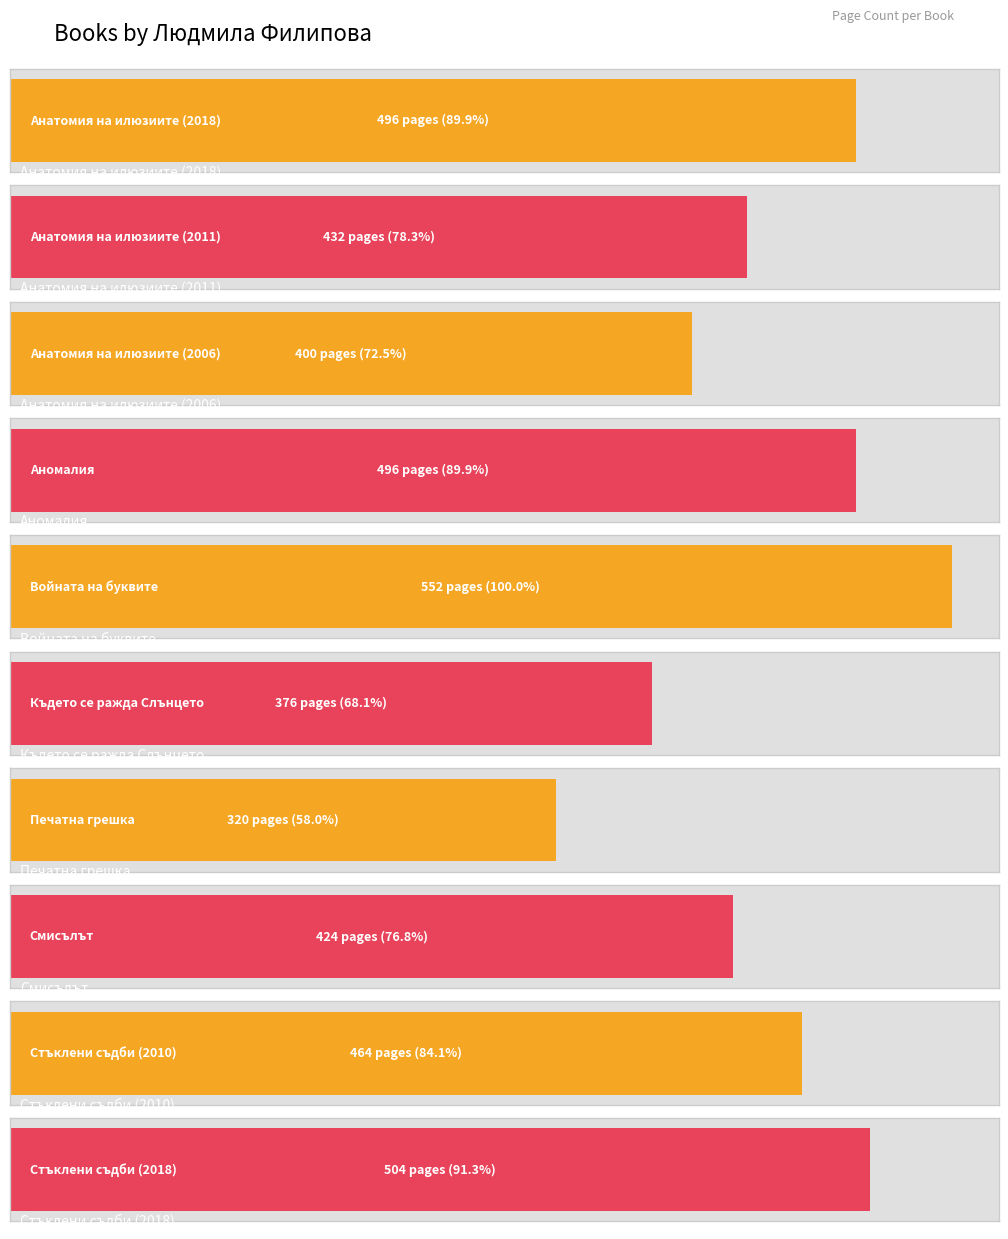

Reading left to right, transcribe all the data shown in this chart.

Анатомия на илюзиите (2018)=496	Анатомия на илюзиите (2011)=432	Анатомия на илюзиите (2006)=400	Аномалия=496	Войната на буквите=552	Където се ражда Слънцето=376	Печатна грешка=320	Смисълът=424	Стъклени съдби (2010)=464	Стъклени съдби (2018)=504